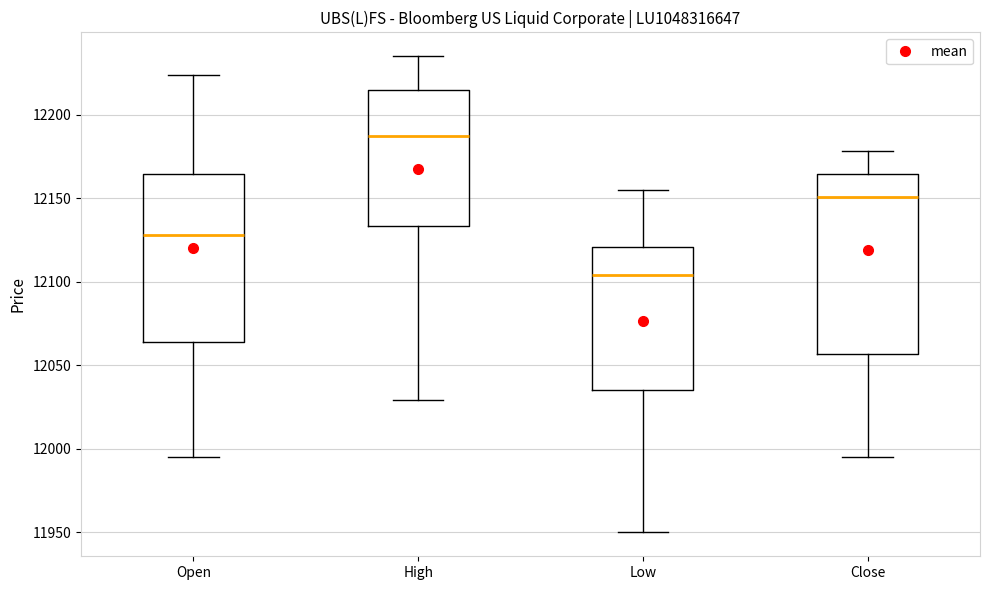

Which box's median line is the highest?

High